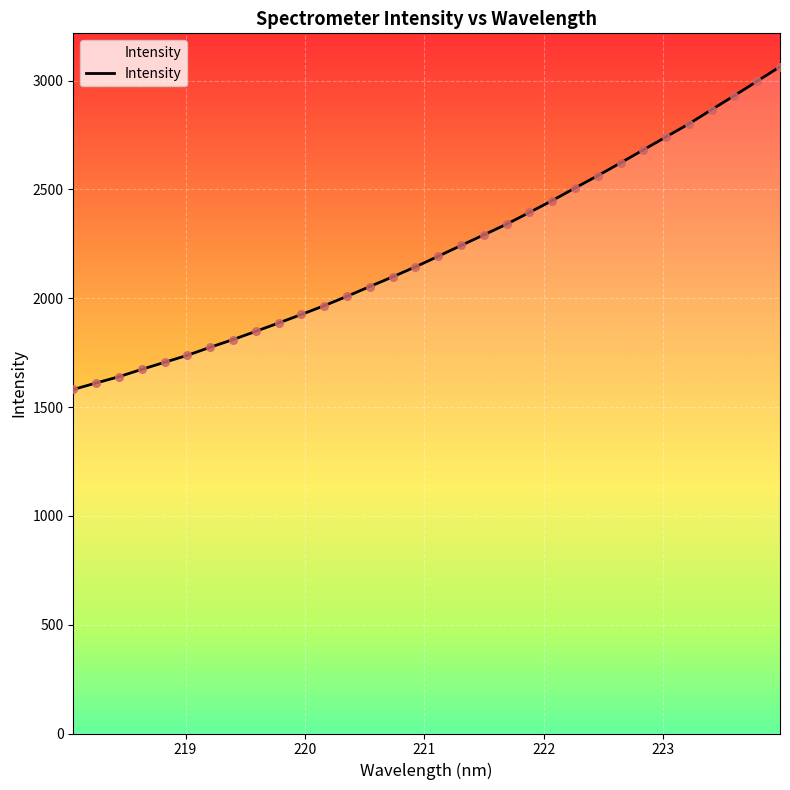

What is the maximum value shown in the chart?

3063.6